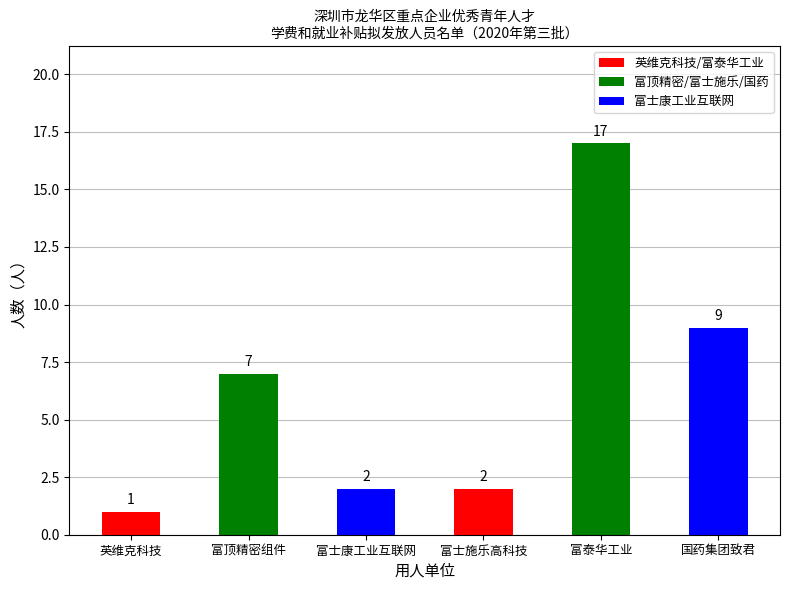

What is the average value?

6